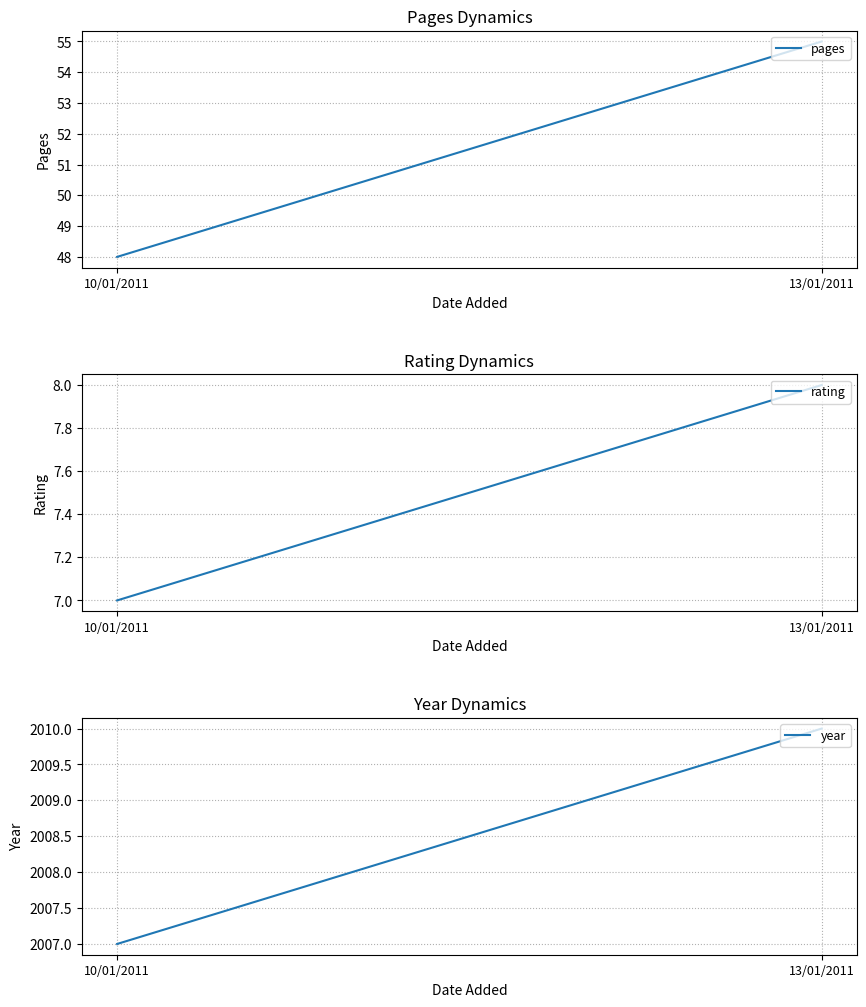

At how many categories does at least one series exceed 239?

2